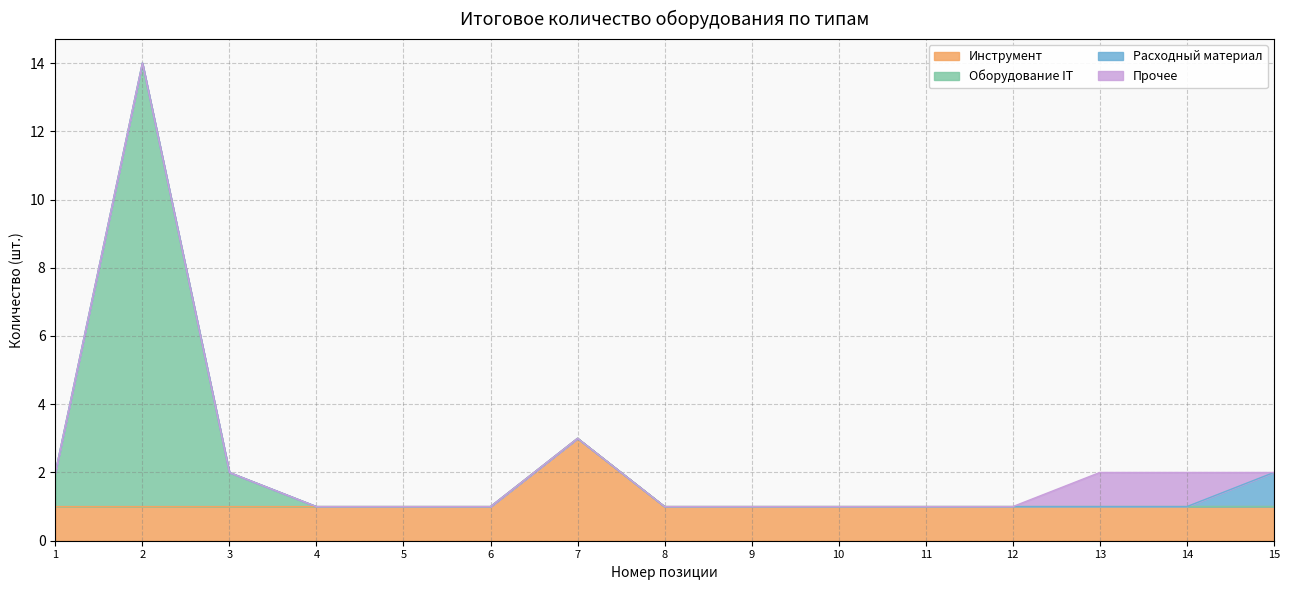

At which label does Инструмент reach its peak?

7